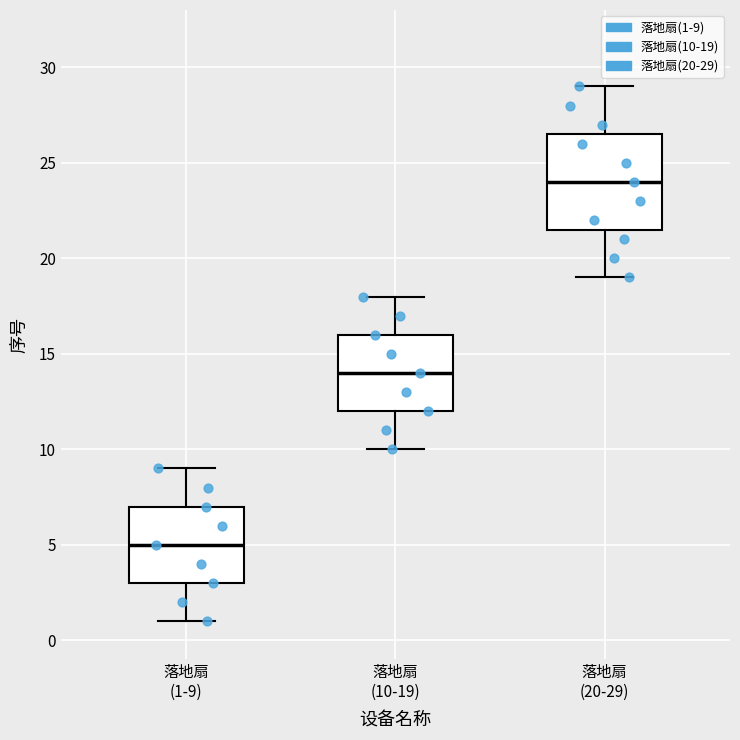

Which box is the tallest, from its lower edge to its upper edge?

落地扇 (20-29)